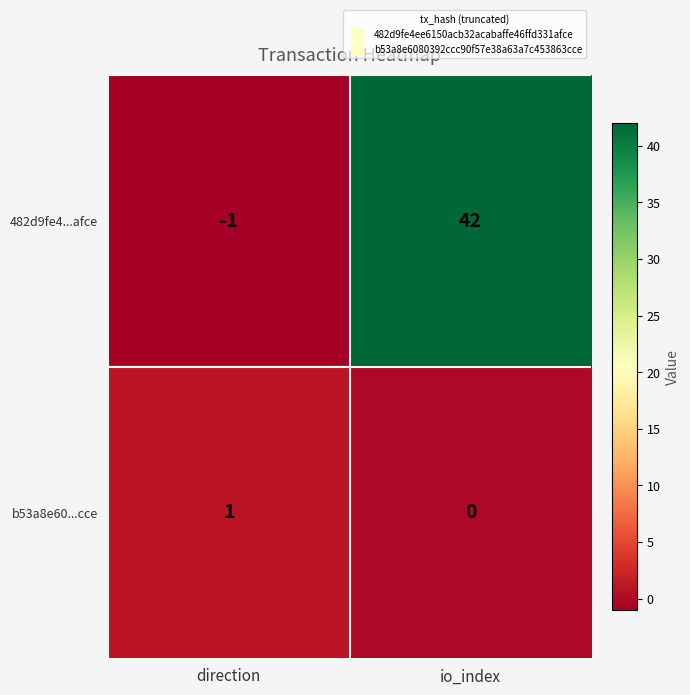

Which series has the largest total across all categories?

482d9fe4...afce